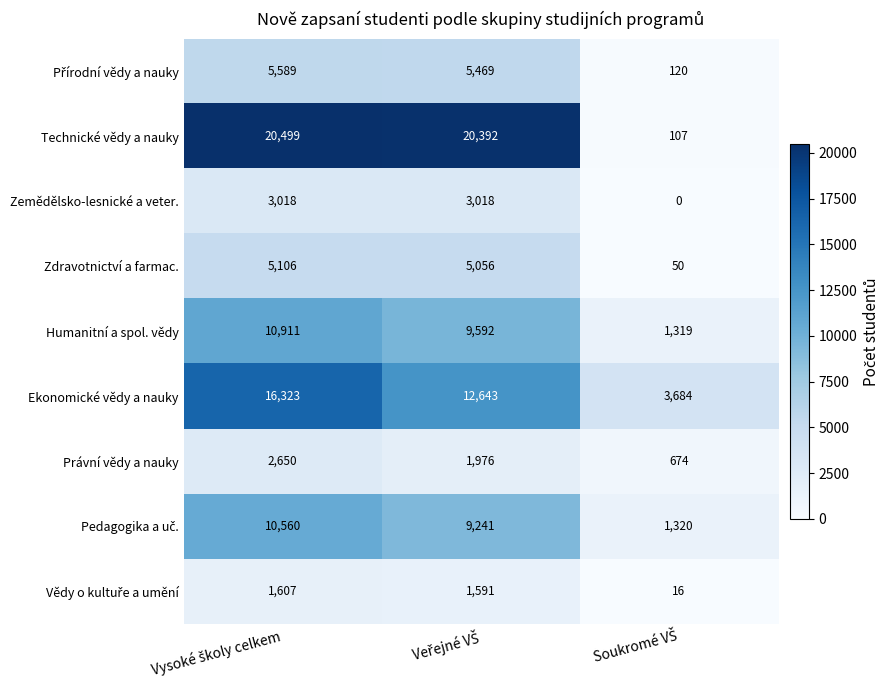

What is the difference between the maximum and minimum values in the Zemědělsko-lesnické a veter. series?

3018